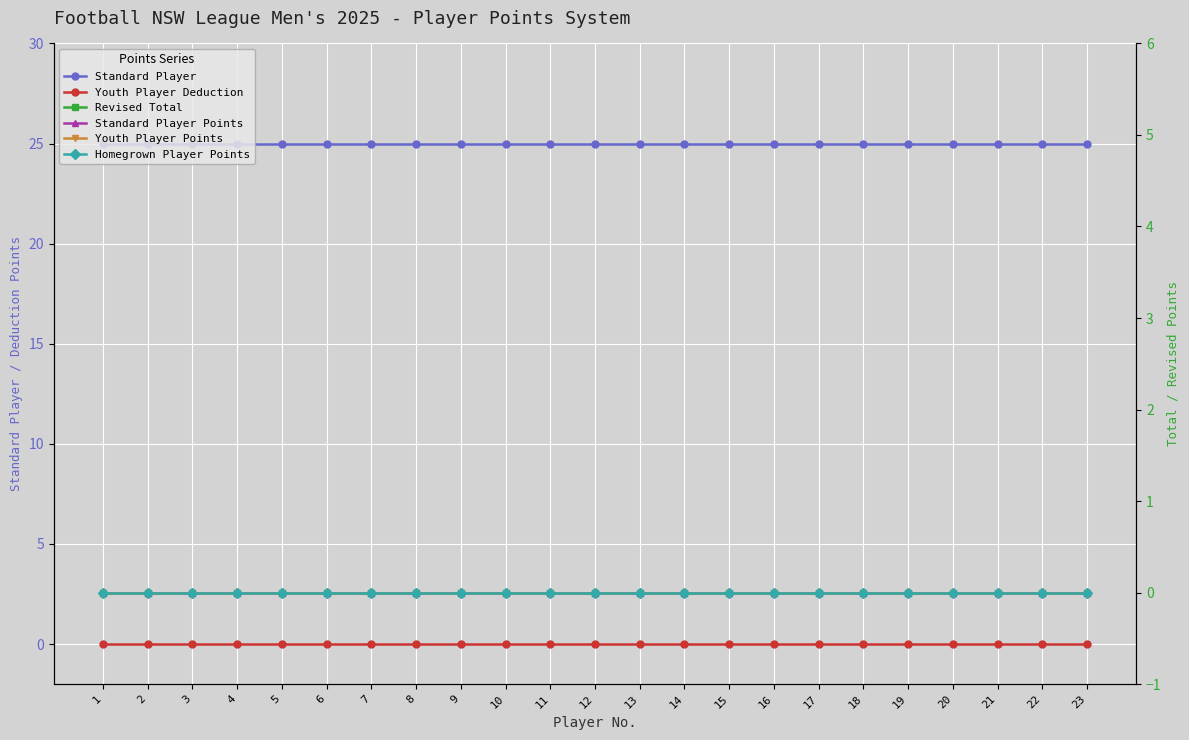

Reading left to right, transcribe all the data shown in this chart.

Standard Player: 25	25	25	25	25	25	25	25	25	25	25	25	25	25	25	25	25	25	25	25	25	25	25
Youth Player Deduction: 0	0	0	0	0	0	0	0	0	0	0	0	0	0	0	0	0	0	0	0	0	0	0
Revised Total: 0	0	0	0	0	0	0	0	0	0	0	0	0	0	0	0	0	0	0	0	0	0	0
Standard Player Points: 0	0	0	0	0	0	0	0	0	0	0	0	0	0	0	0	0	0	0	0	0	0	0
Youth Player Points: 0	0	0	0	0	0	0	0	0	0	0	0	0	0	0	0	0	0	0	0	0	0	0
Homegrown Player Points: 0	0	0	0	0	0	0	0	0	0	0	0	0	0	0	0	0	0	0	0	0	0	0